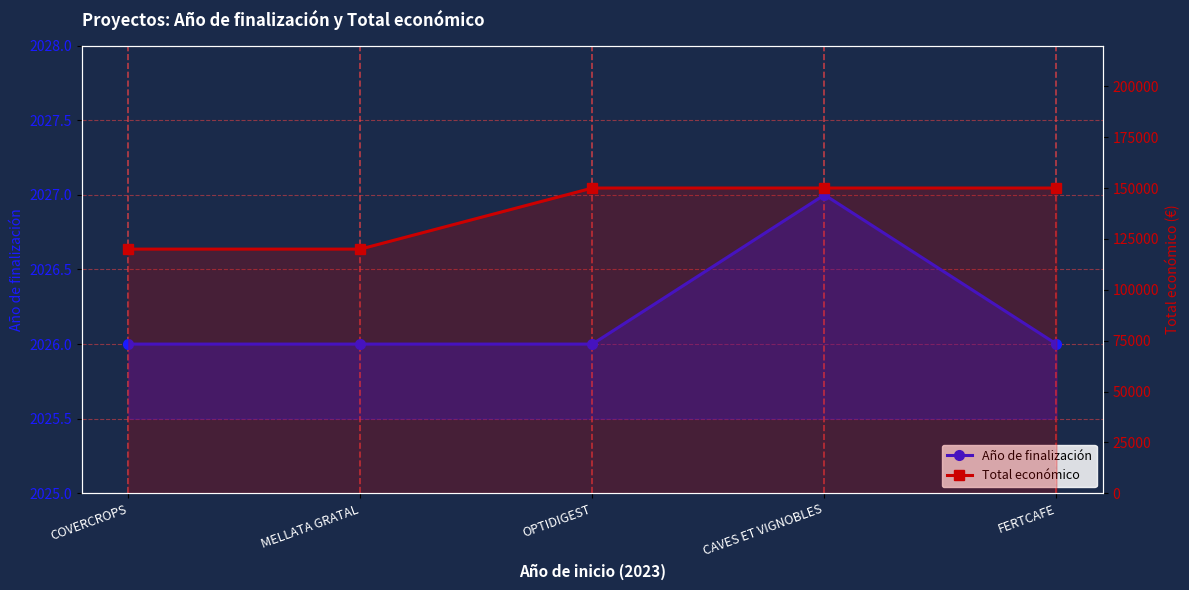

Between COVERCROPS and FERTCAFE, which is larger?

COVERCROPS